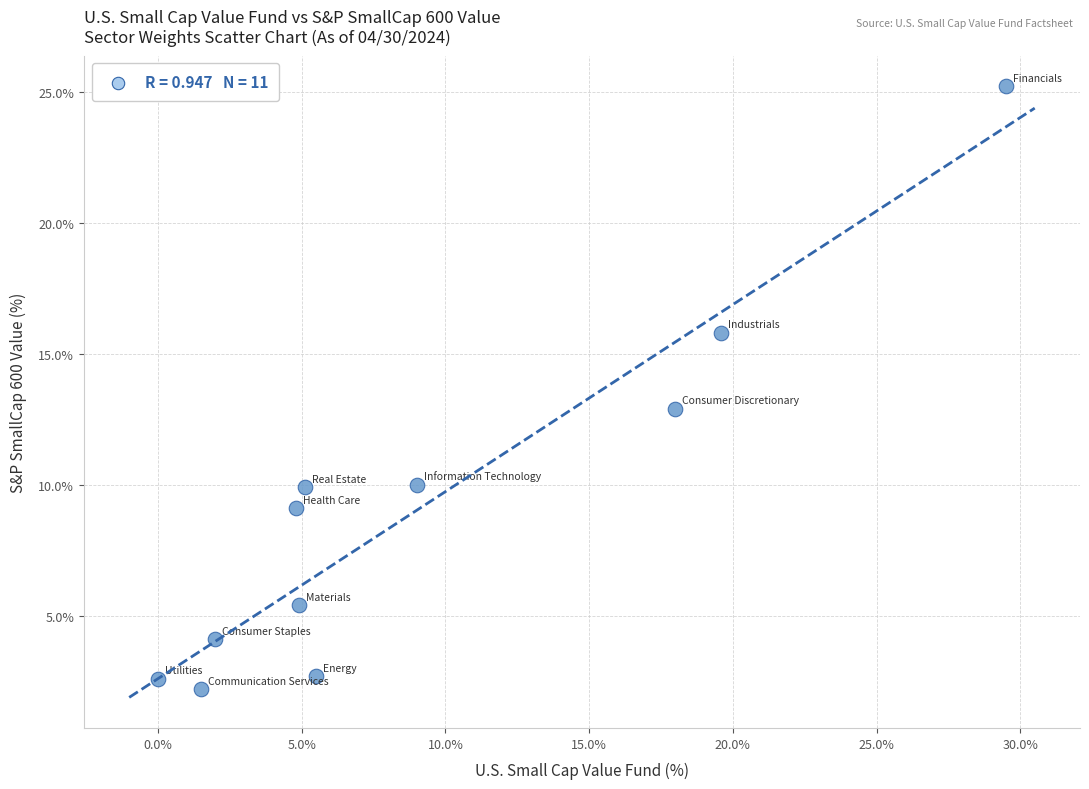

What is the range of X values (max minus min)?

29.5